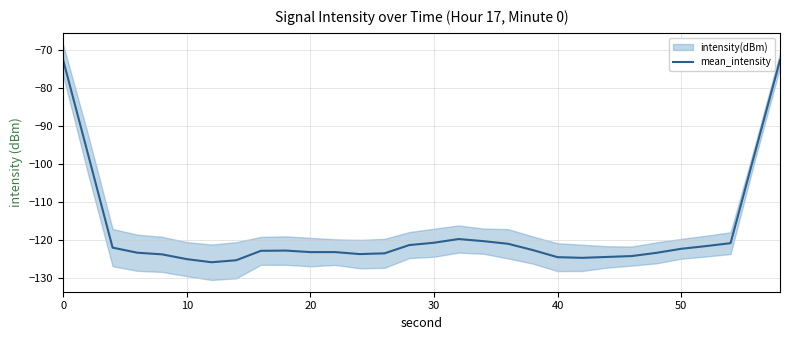

Is it true that mean_intensity equals -77.5 at 50?

False